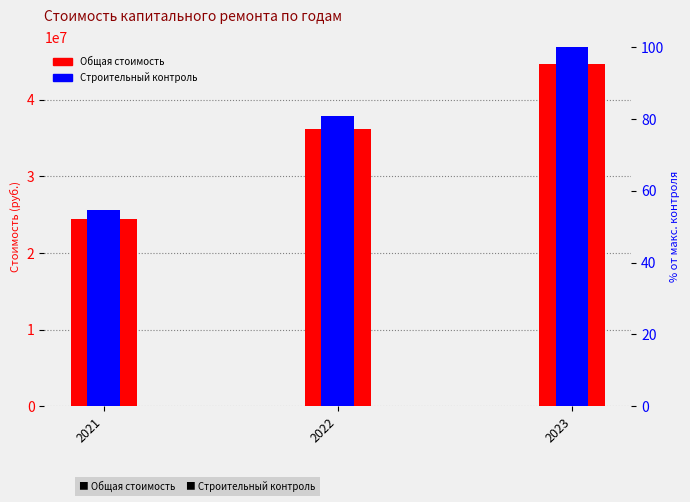

What is the value of the Строительный контроль bar at the 3rd from the left?

100.0